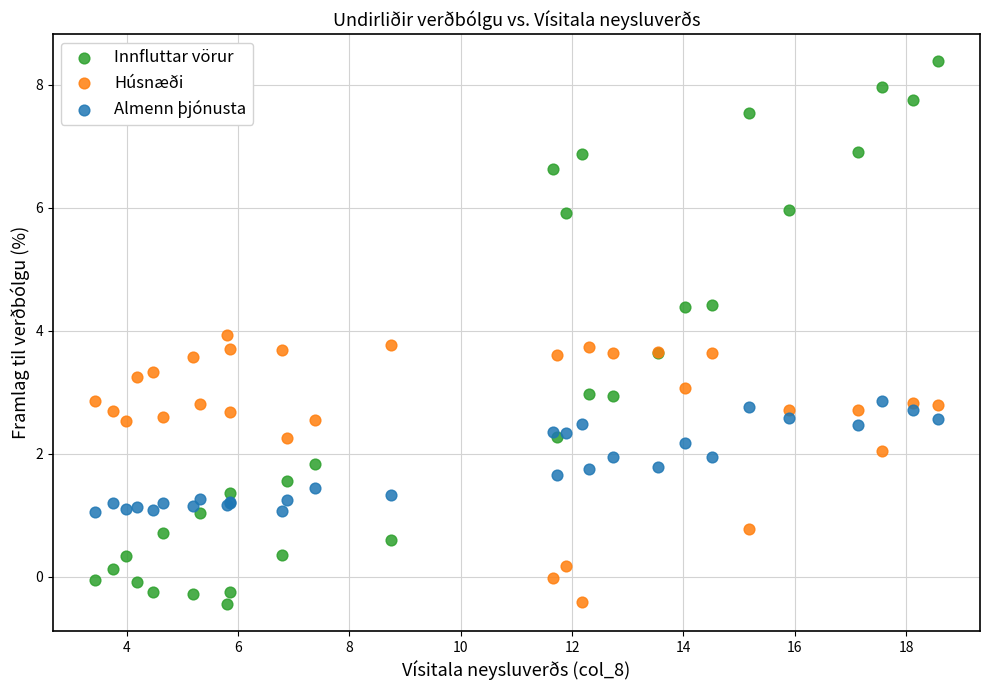

What is the X range (max minus min) for the scatter plot?

15.1